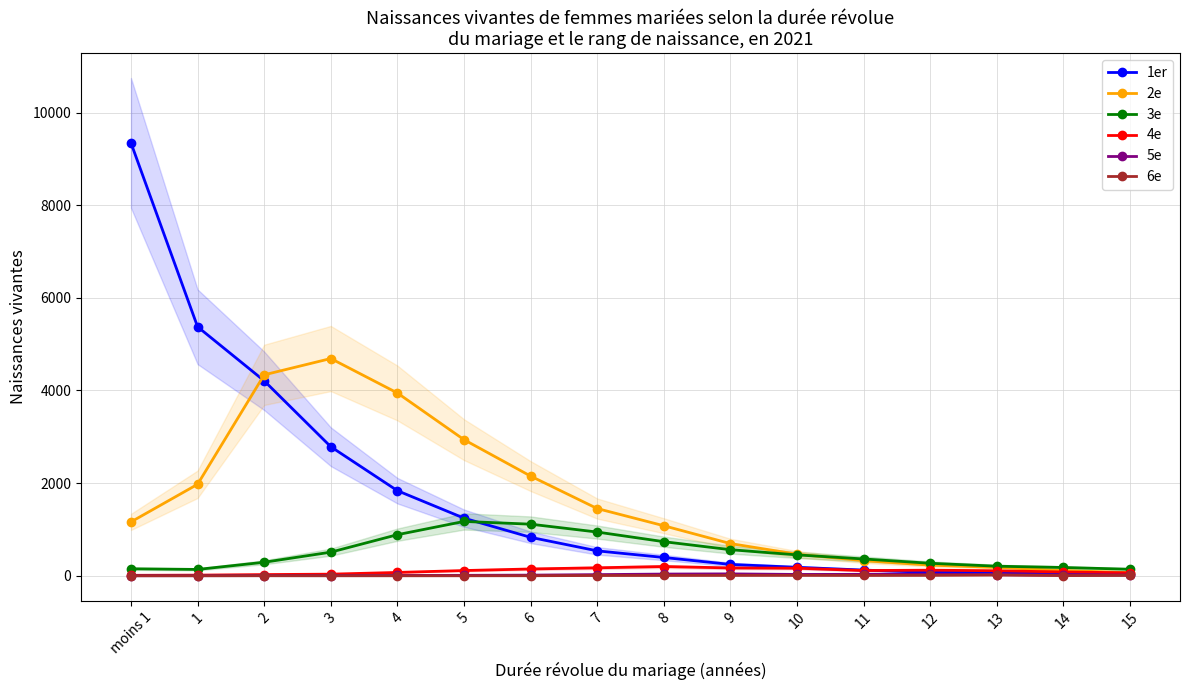

The 2e series shows 1163 at moins 1. True or false?

True